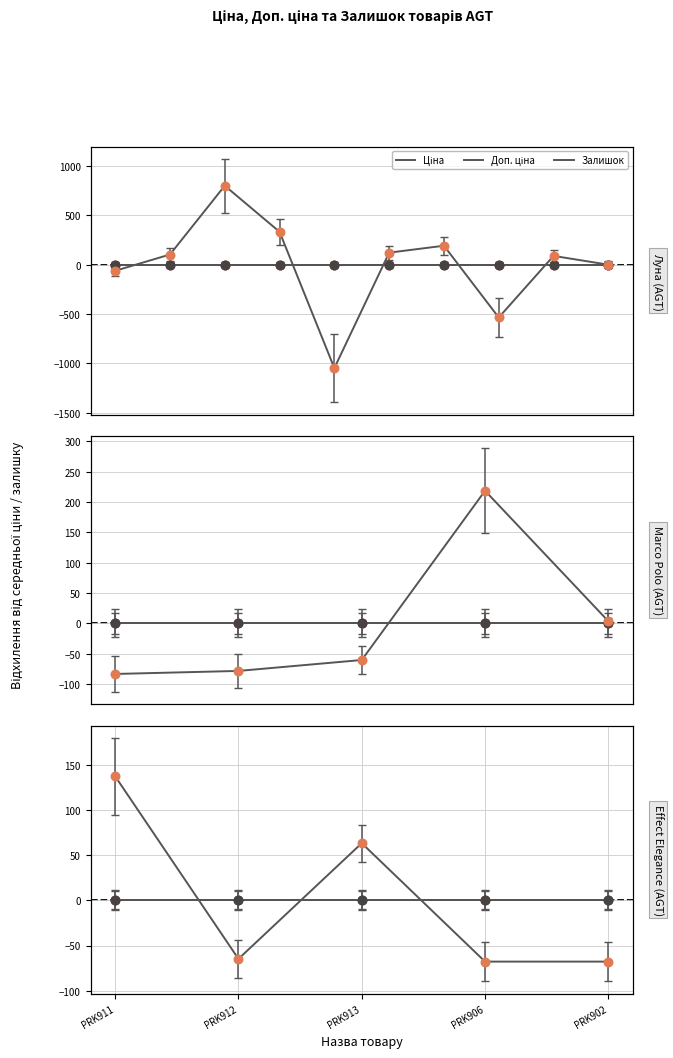

Which series contains the lowest Y value?

Залишок